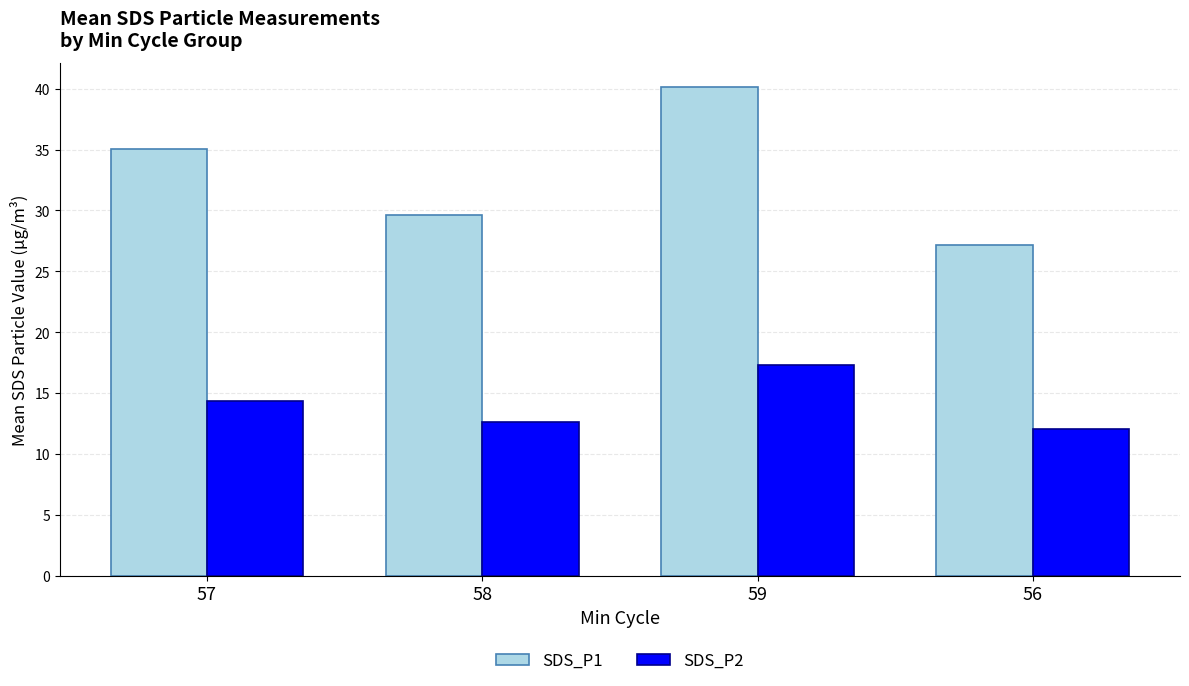

What is the sum of the SDS_P1 values at 56 and 59?

67.3